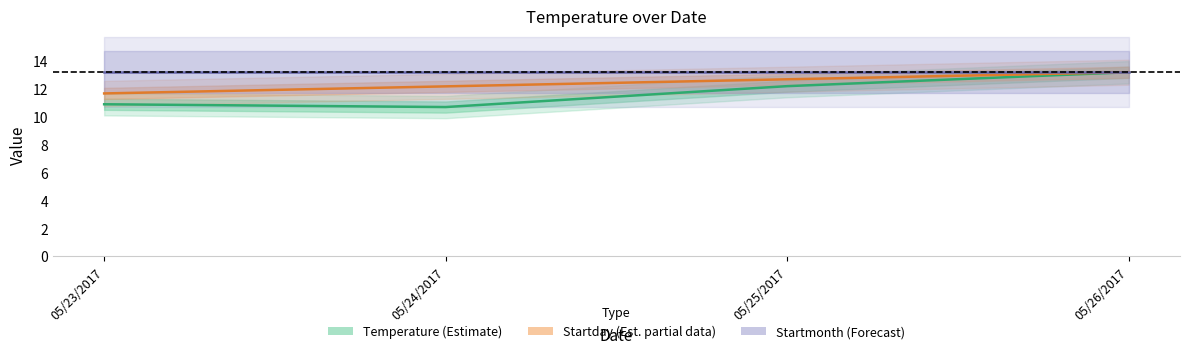

What position from the left is 05/23/2017?

1